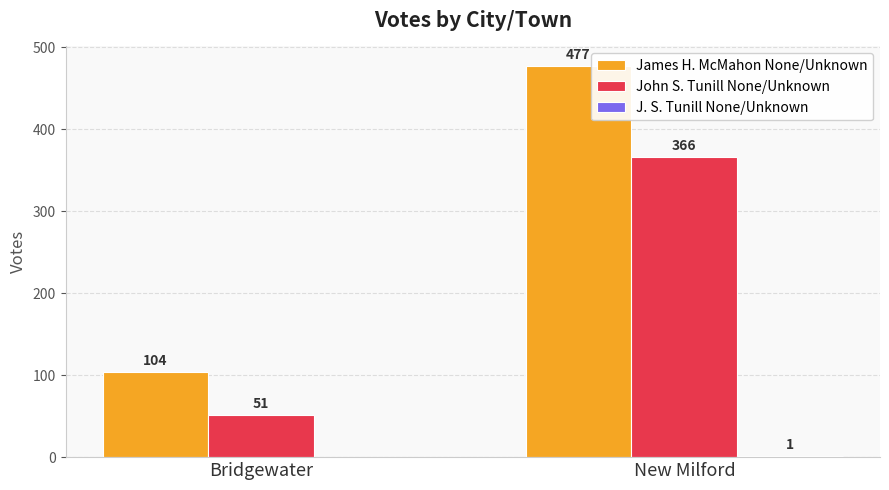

Which series has the largest range (max minus min)?

James H. McMahon None/Unknown